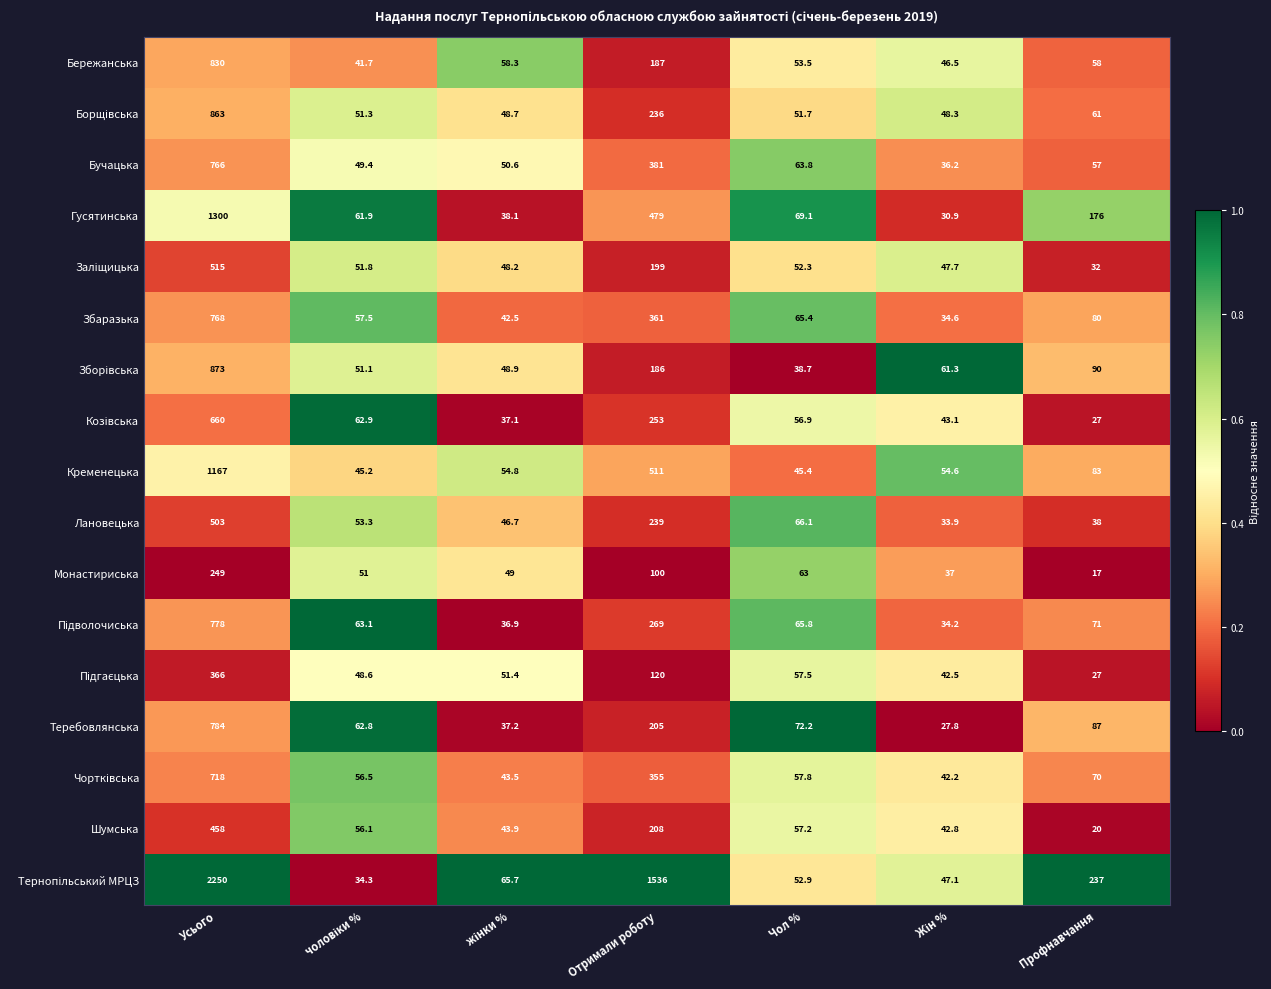

At how many categories does at least one series exceed 60?

7